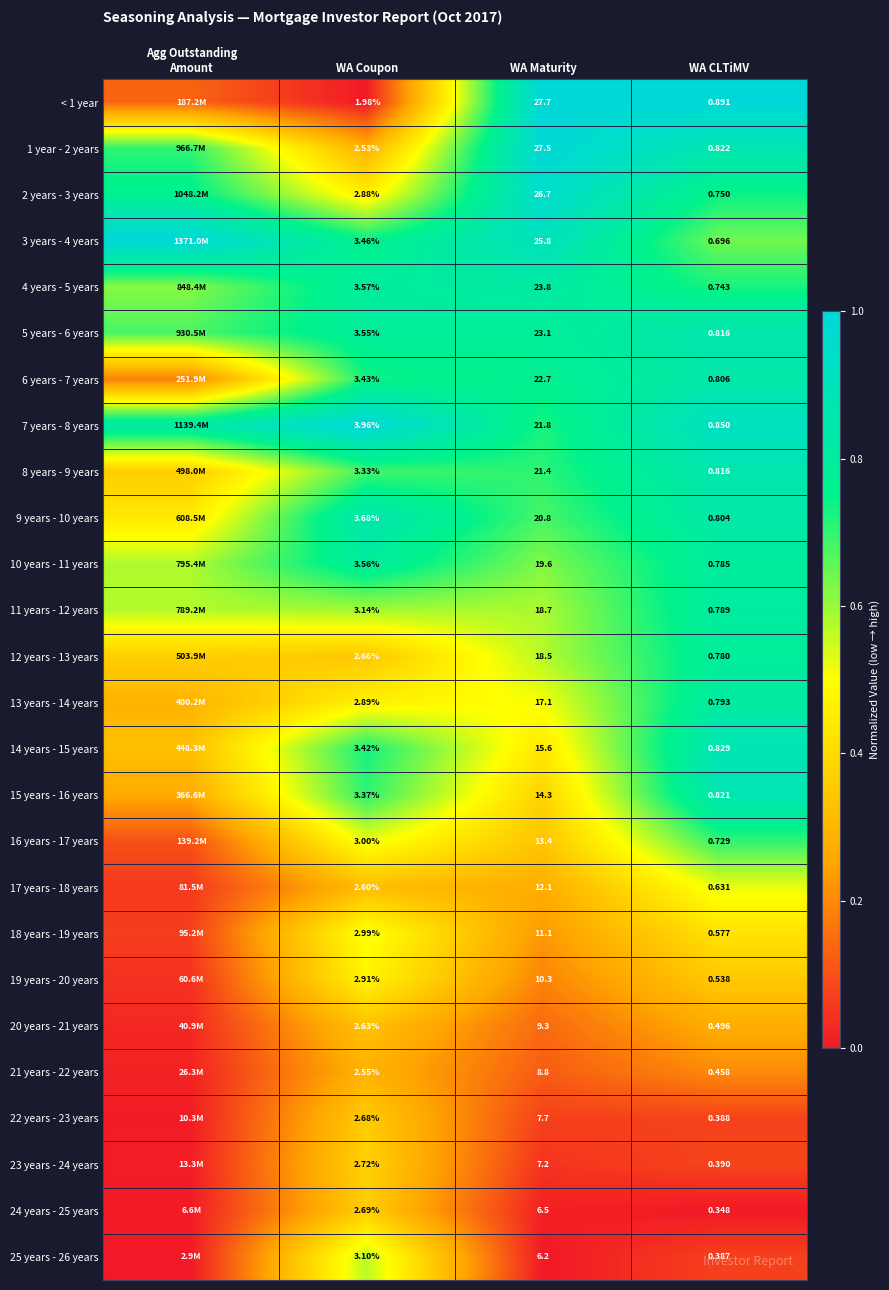

Is the value of < 1 year at WA Coupon greater than the value of 20 years - 21 years at WA Coupon?

No